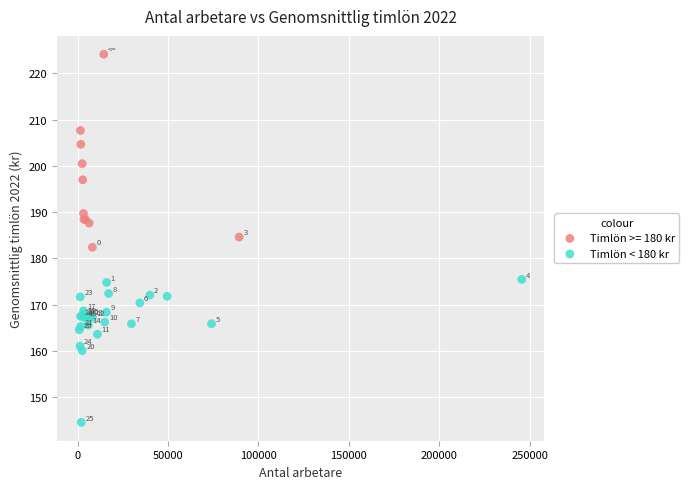

Which series contains the lowest Y value?

Timlön < 180 kr